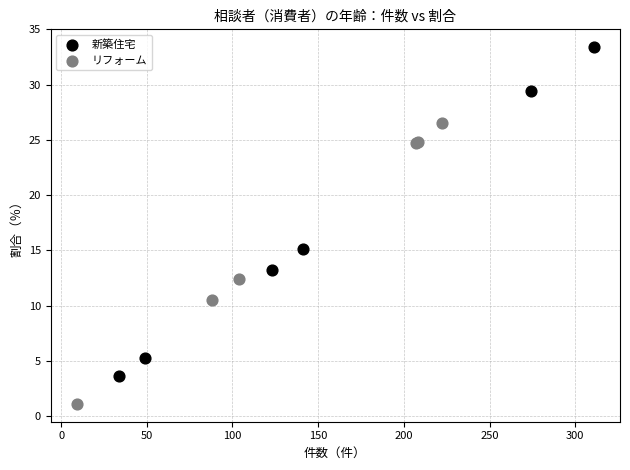

Which series contains the highest Y value?

新築住宅